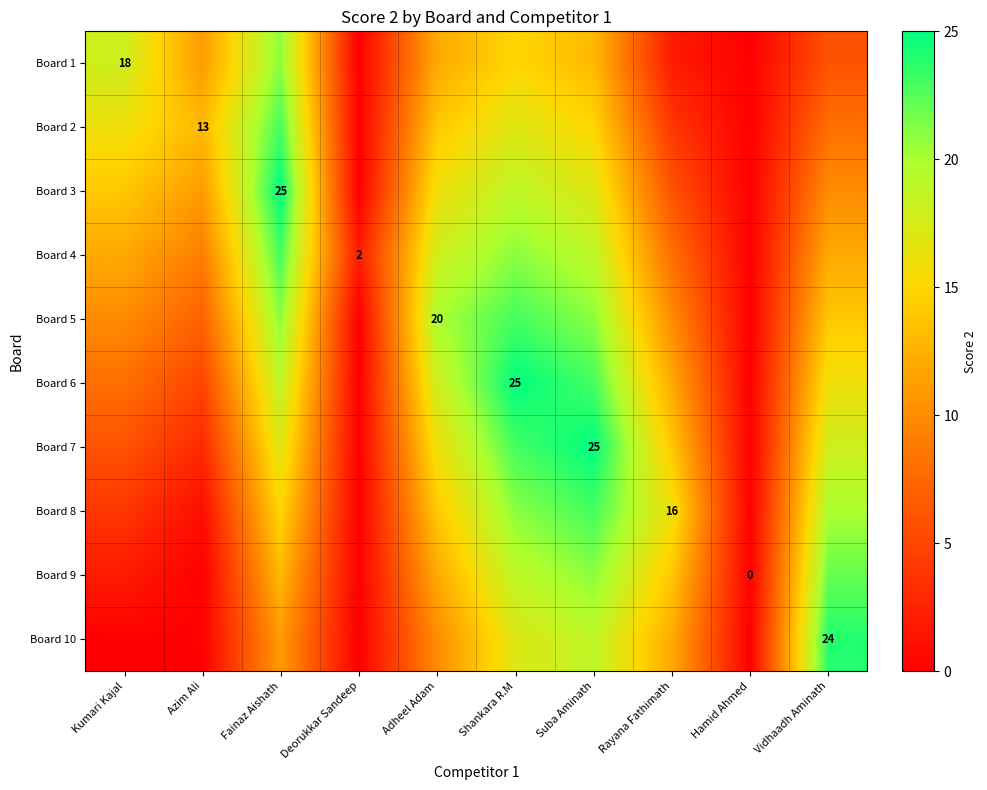

At how many categories does at least one series exceed 2?

8